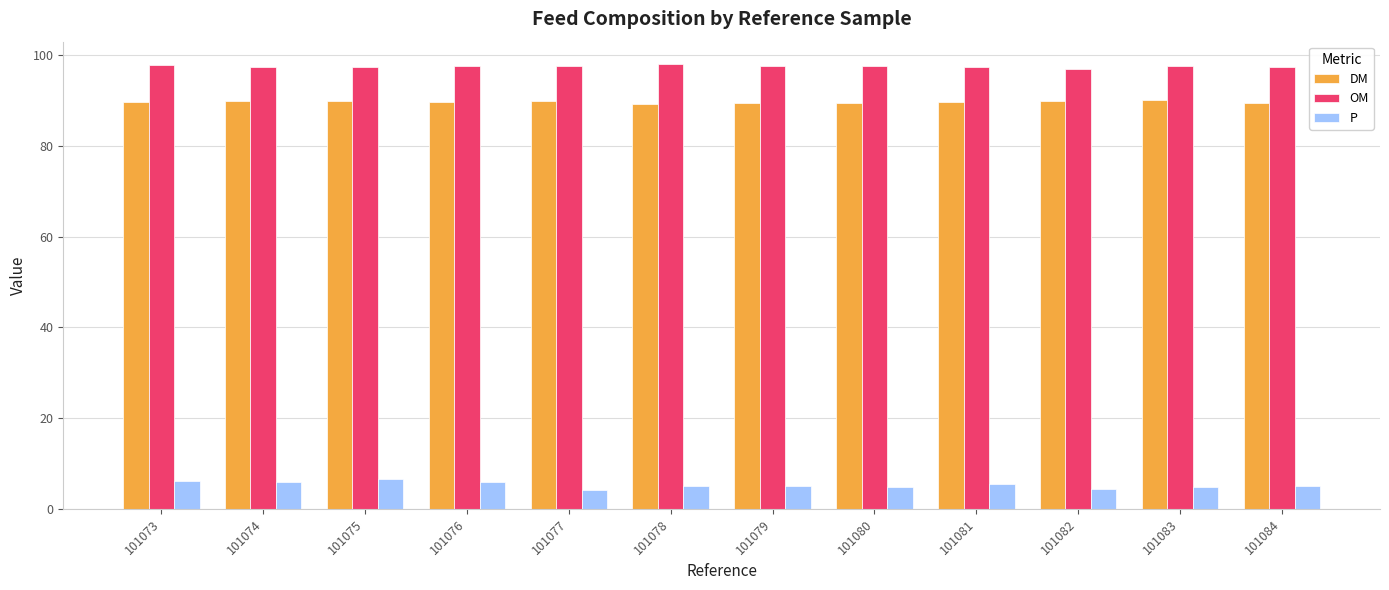

Rank the series at 101075 from highest to lowest value.

OM, DM, P